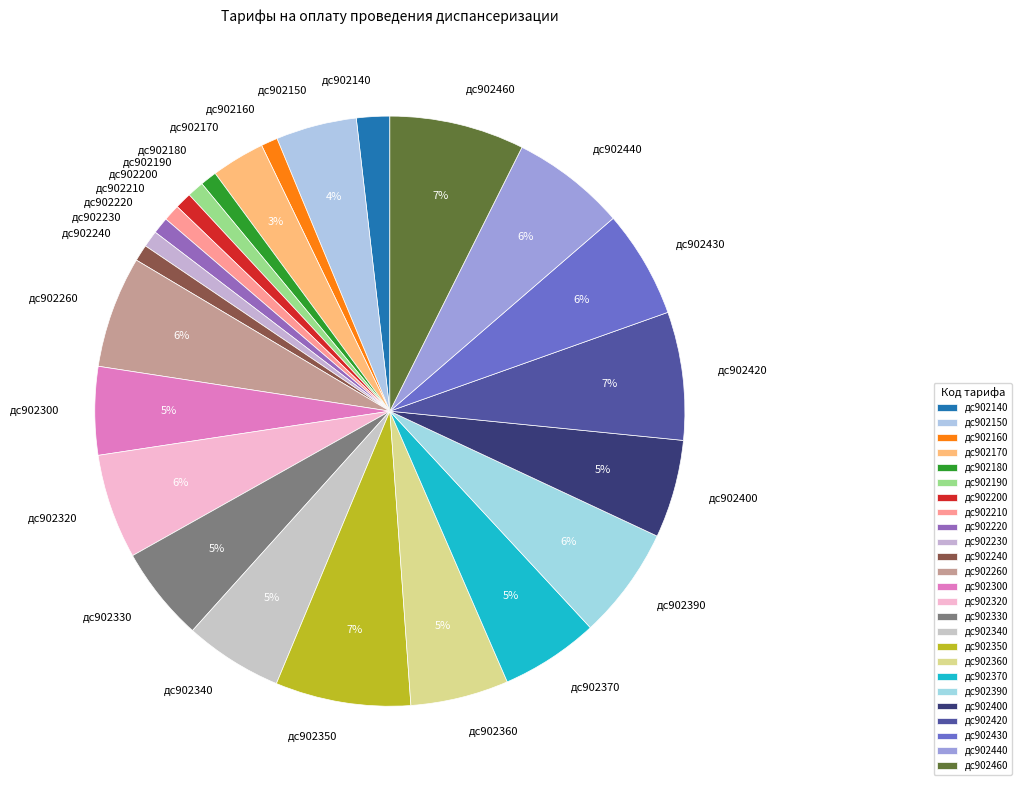

How many segments does this pie chart have?

25